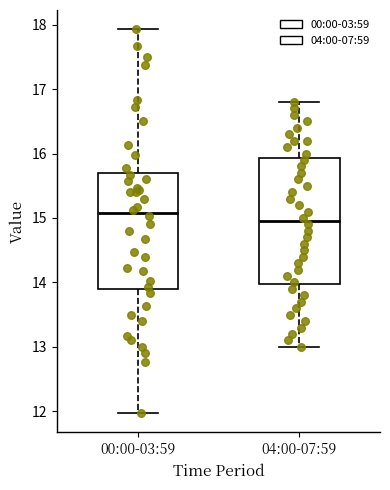

Reading left to right, transcribe this box plot: for each box, give where its median line is, the range the box spans, and where its two whiskers end, as read against the y-axis. The values are not printed on the chart, so give them approximately, as read against the axis.

00:00-03:59: median 15.1, box 13.9 to 15.7, whiskers 12.0 to 17.9
04:00-07:59: median 15.0, box 14.0 to 15.9, whiskers 13.0 to 16.8